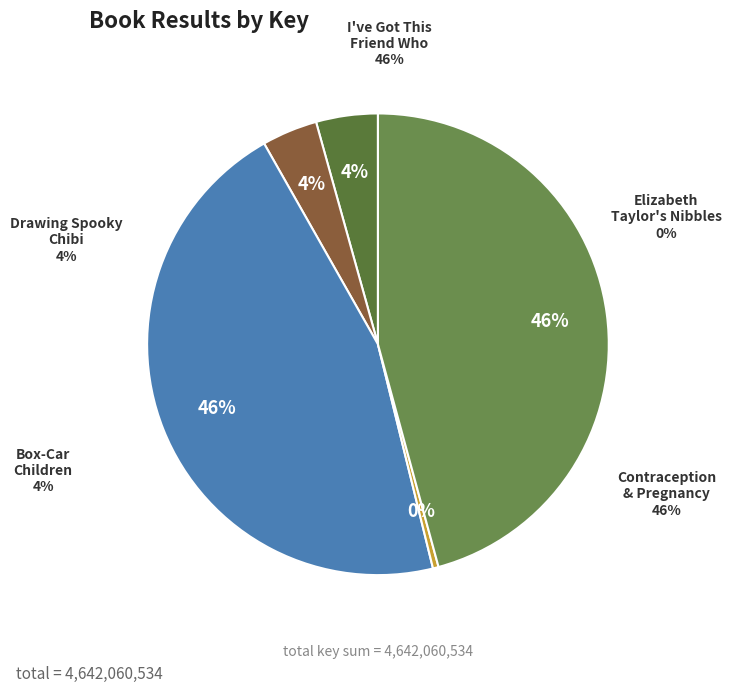

Do Drawing Spooky Chibi
(200633288) and Contraception & Pregnancy
(2117893354) together represent more than half of the pie?

No